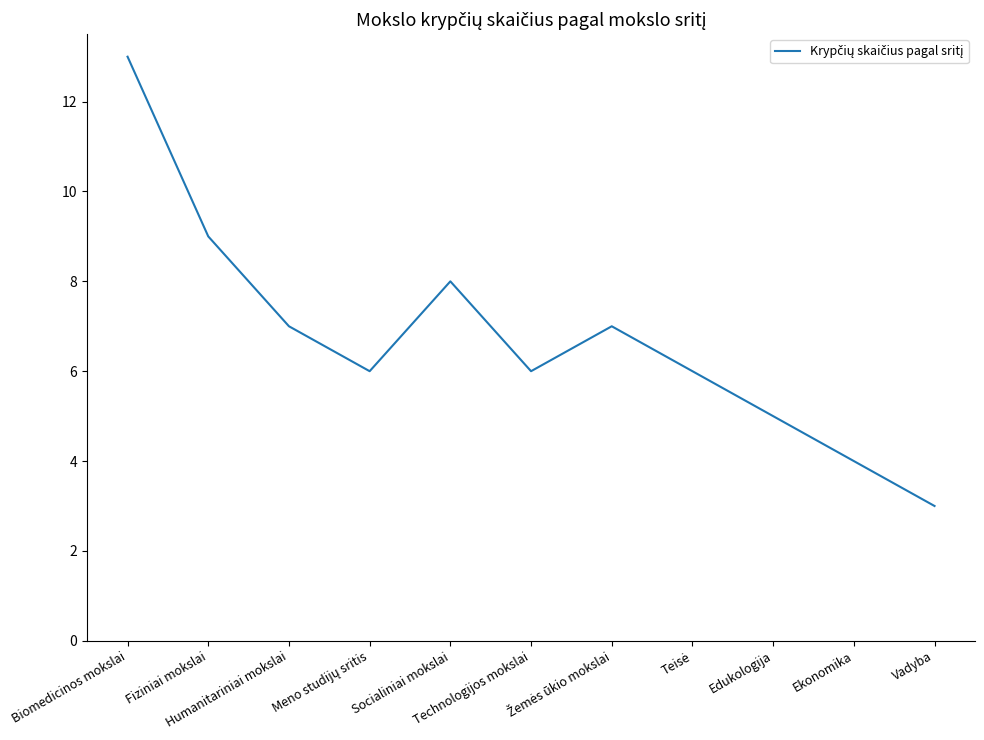

What is the maximum value shown in the chart?

13